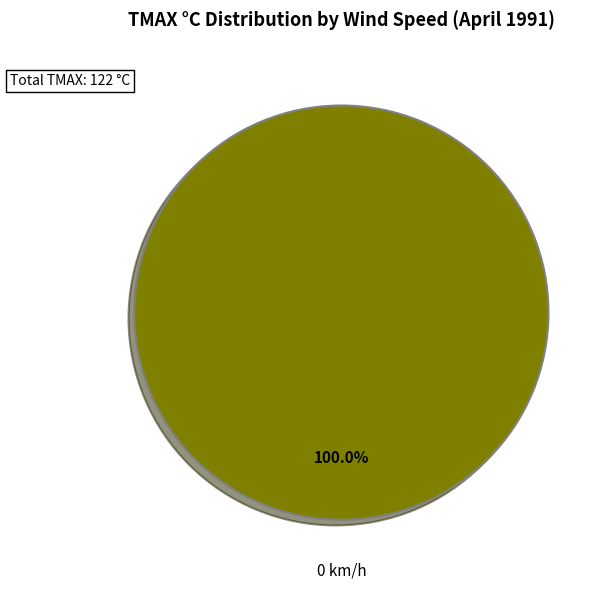

Does any single category account for the majority?

Yes